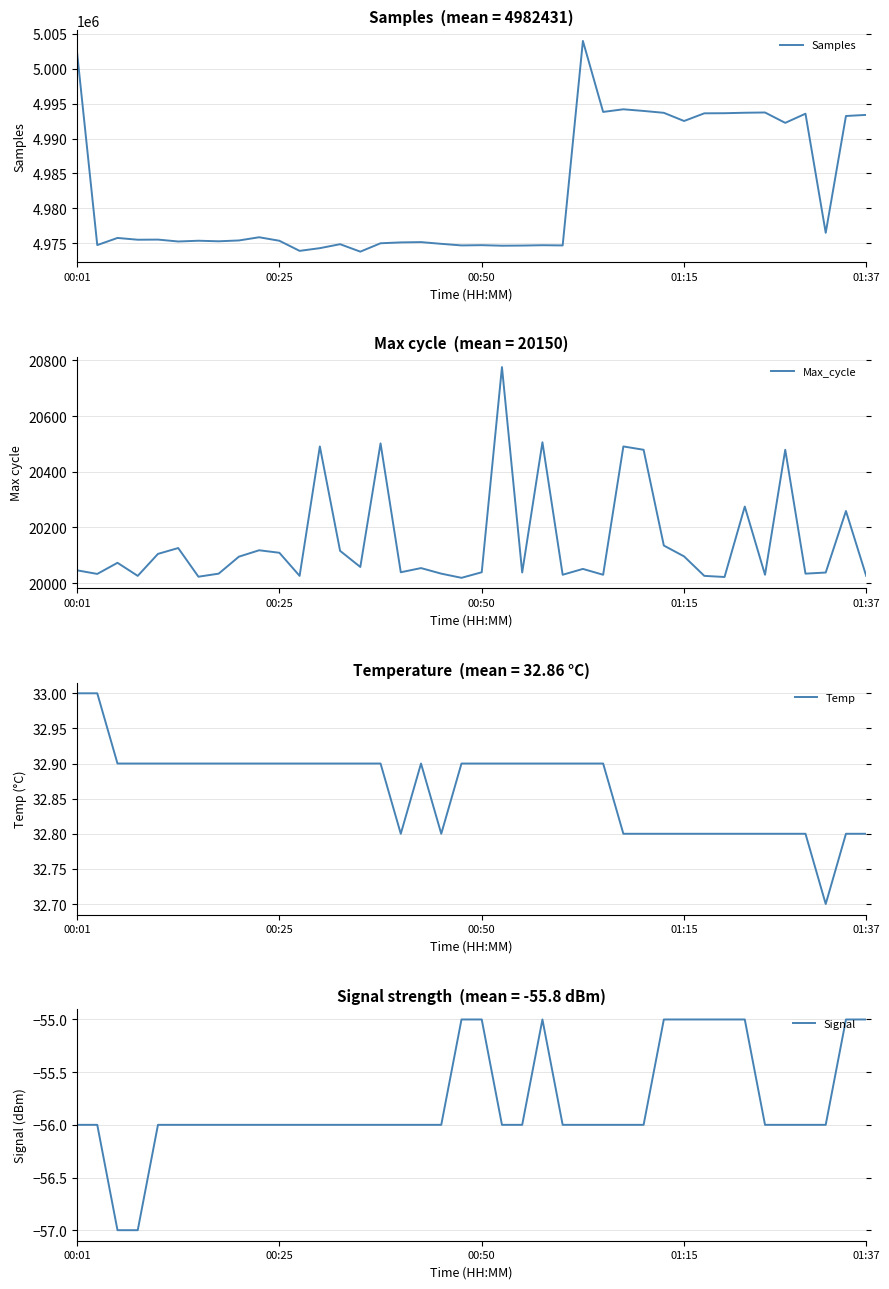

Is the value of Max_cycle at 31 greater than the value of Signal at 25?

Yes